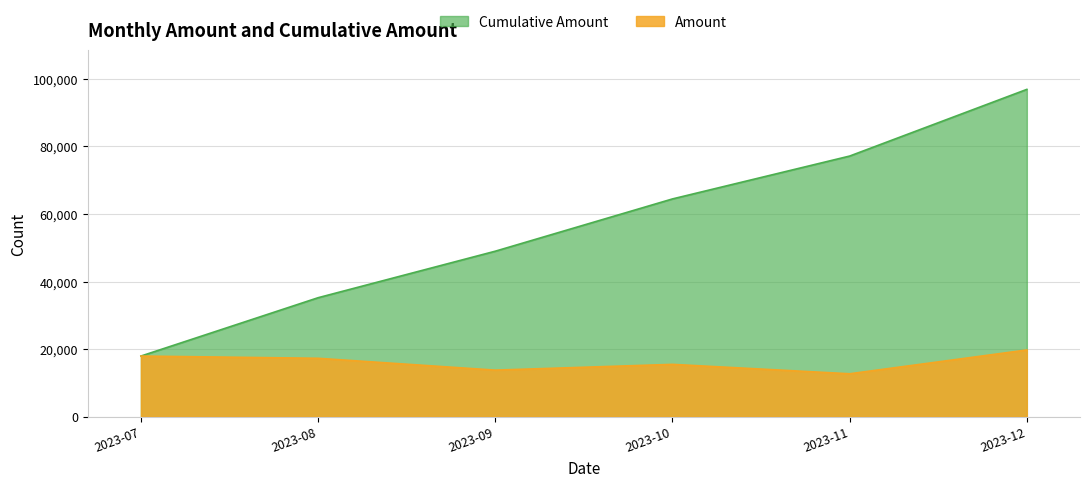

Rank the series by their average value, from lowest to highest.

Amount, Cumulative Amount